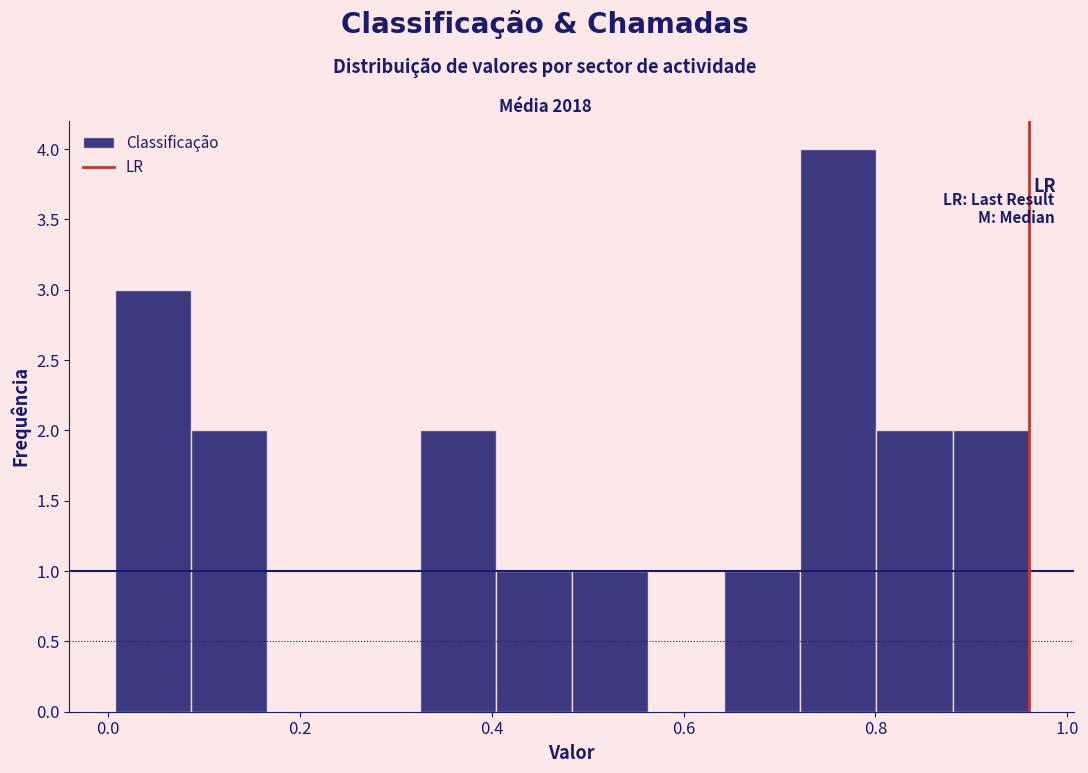

Read against the x-axis, roughly where is the centre of the tallest bar?

0.76